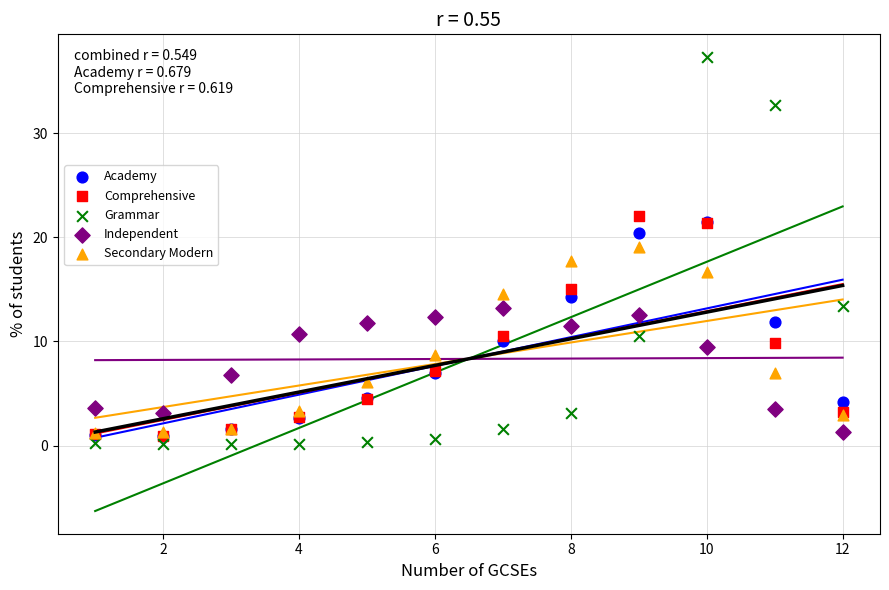

Which series reaches the minimum Y coordinate?

Grammar